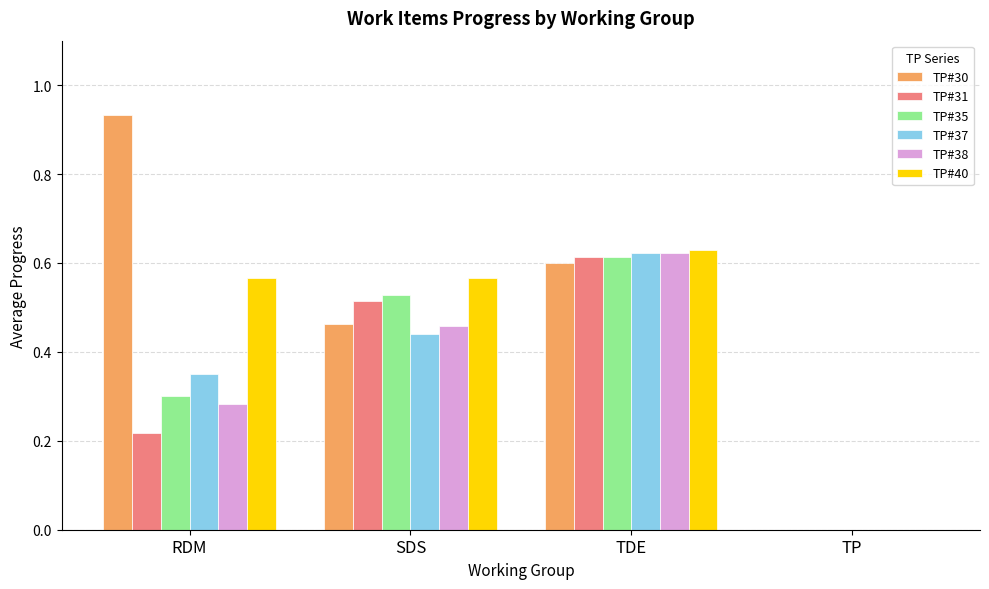

Between RDM and TP, which series saw the biggest shift?

TP#30